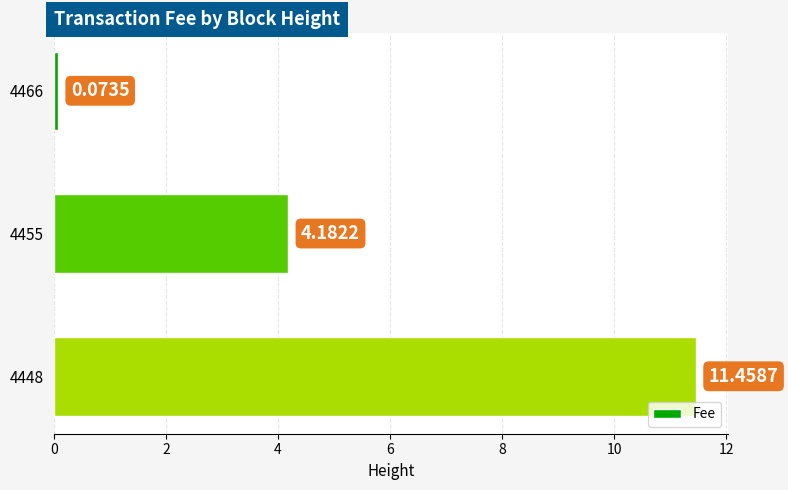

What is the sum of the values at 4455 and 4466?

4.3